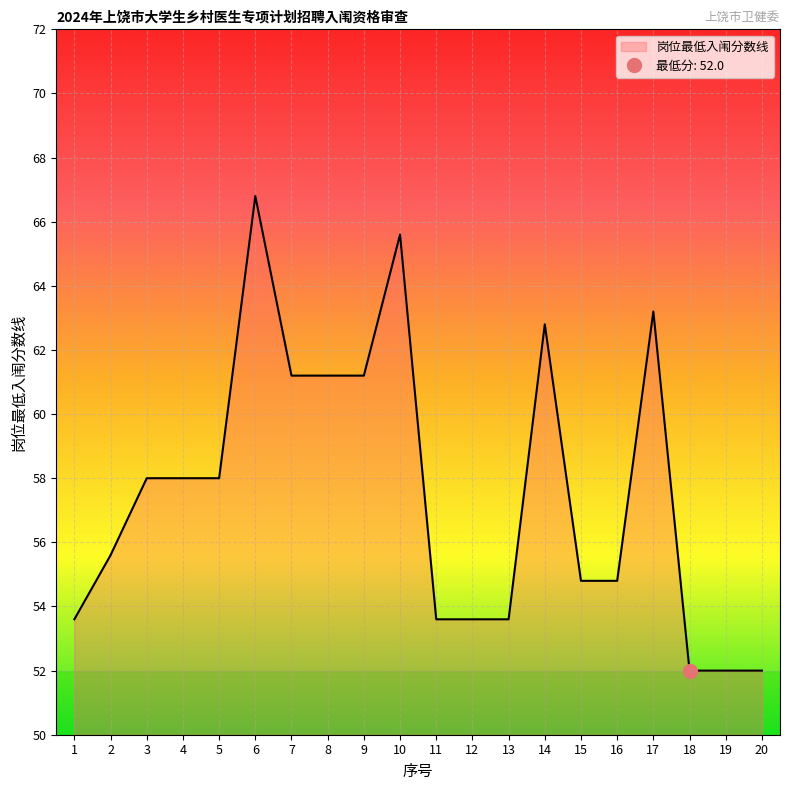

Which has a higher value, 4 or 9?

9